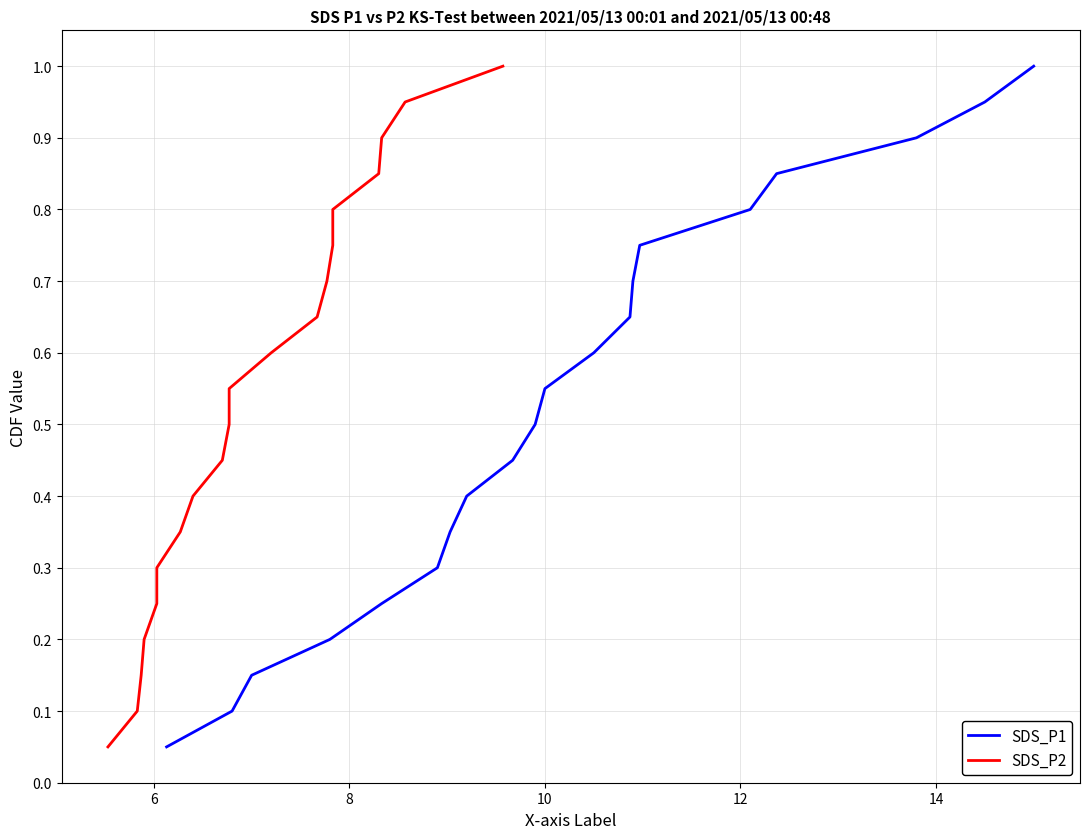

Reading right to left, transcribe all the data shown in this chart.

SDS_P1: 1.0	0.9	0.9	0.8	0.8	0.8	0.7	0.7	0.6	0.6	0.5	0.5	0.4	0.3	0.3	0.2	0.2	0.1	0.1	0.1
SDS_P2: 1.0	0.9	0.9	0.8	0.8	0.8	0.7	0.7	0.6	0.6	0.5	0.5	0.4	0.3	0.3	0.2	0.2	0.1	0.1	0.1